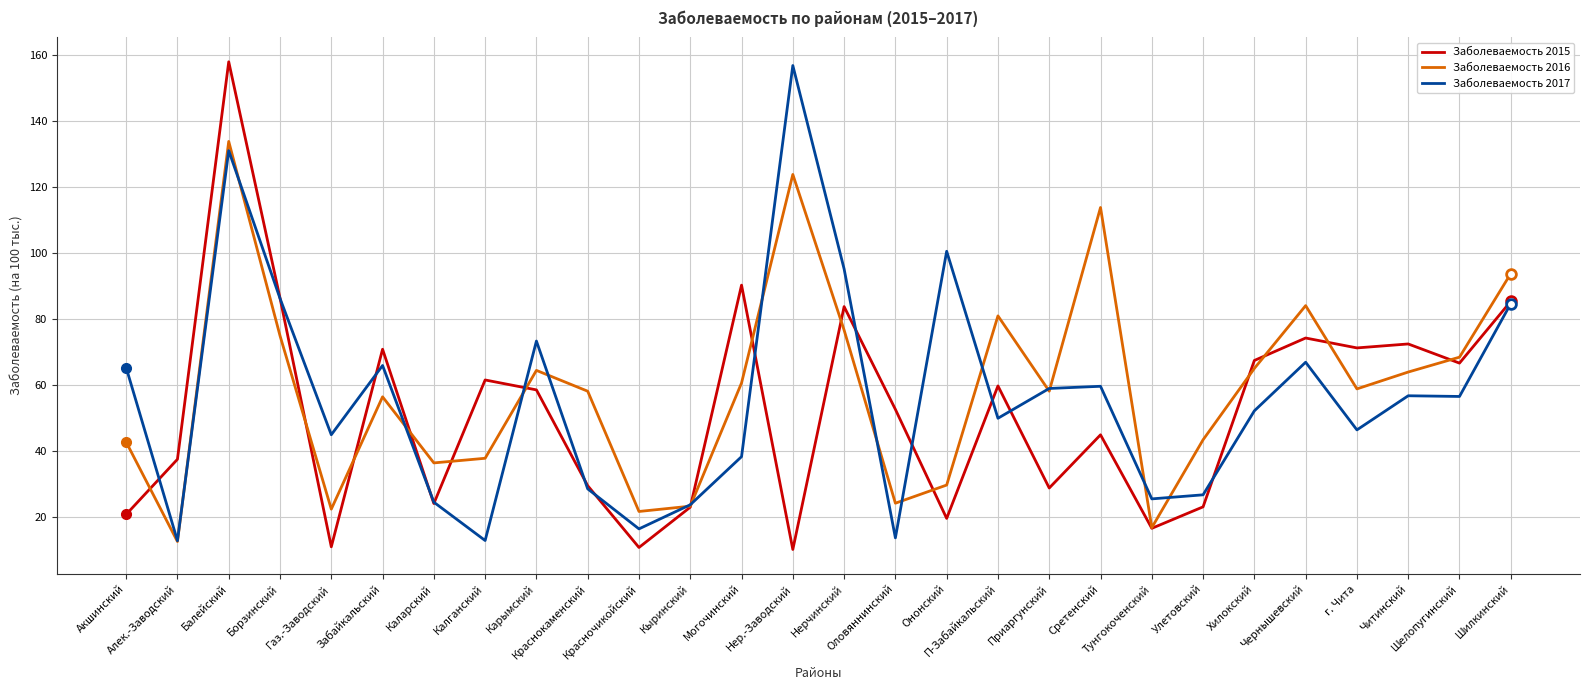

At which category does Заболеваемость 2015 reach its first local peak?

Балейский